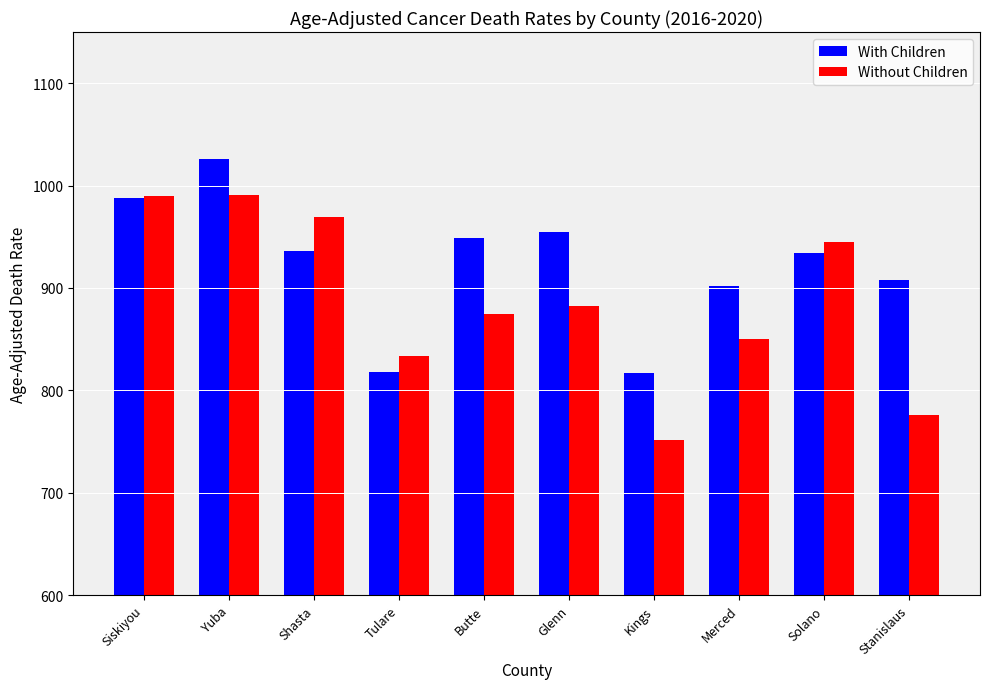

Which series has the widest spread of values?

Without Children